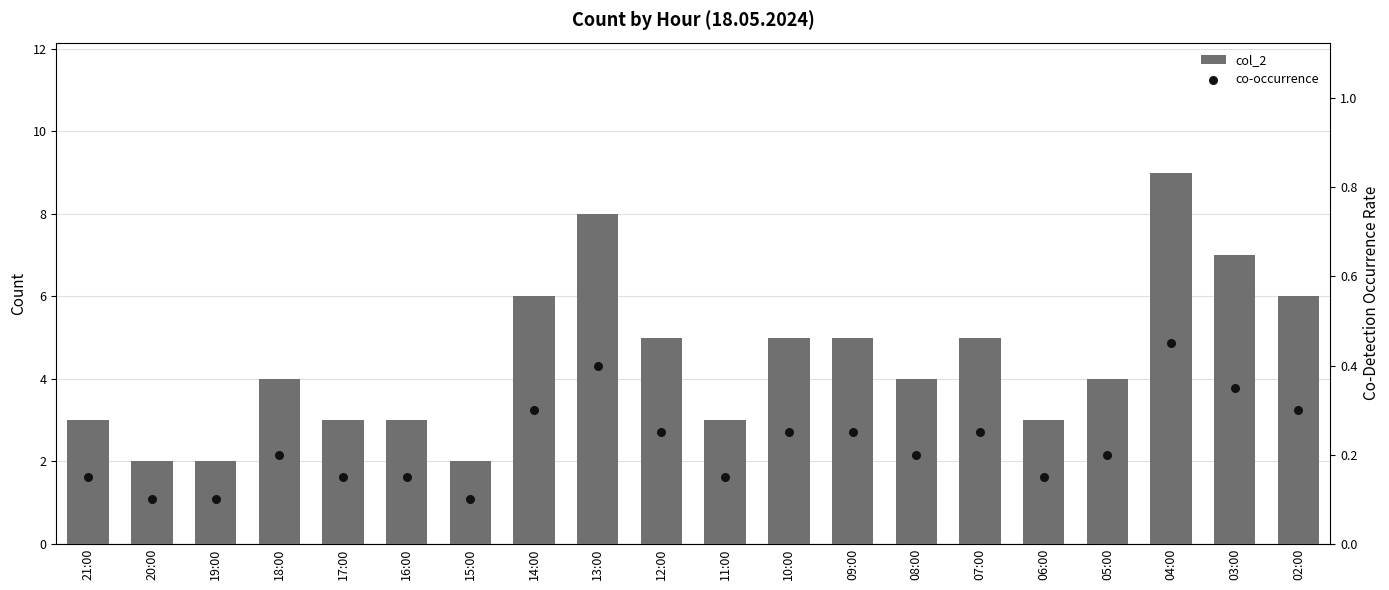

Is the value of col_2 at 14:00 greater than the value of co-occurrence at 12:00?

Yes